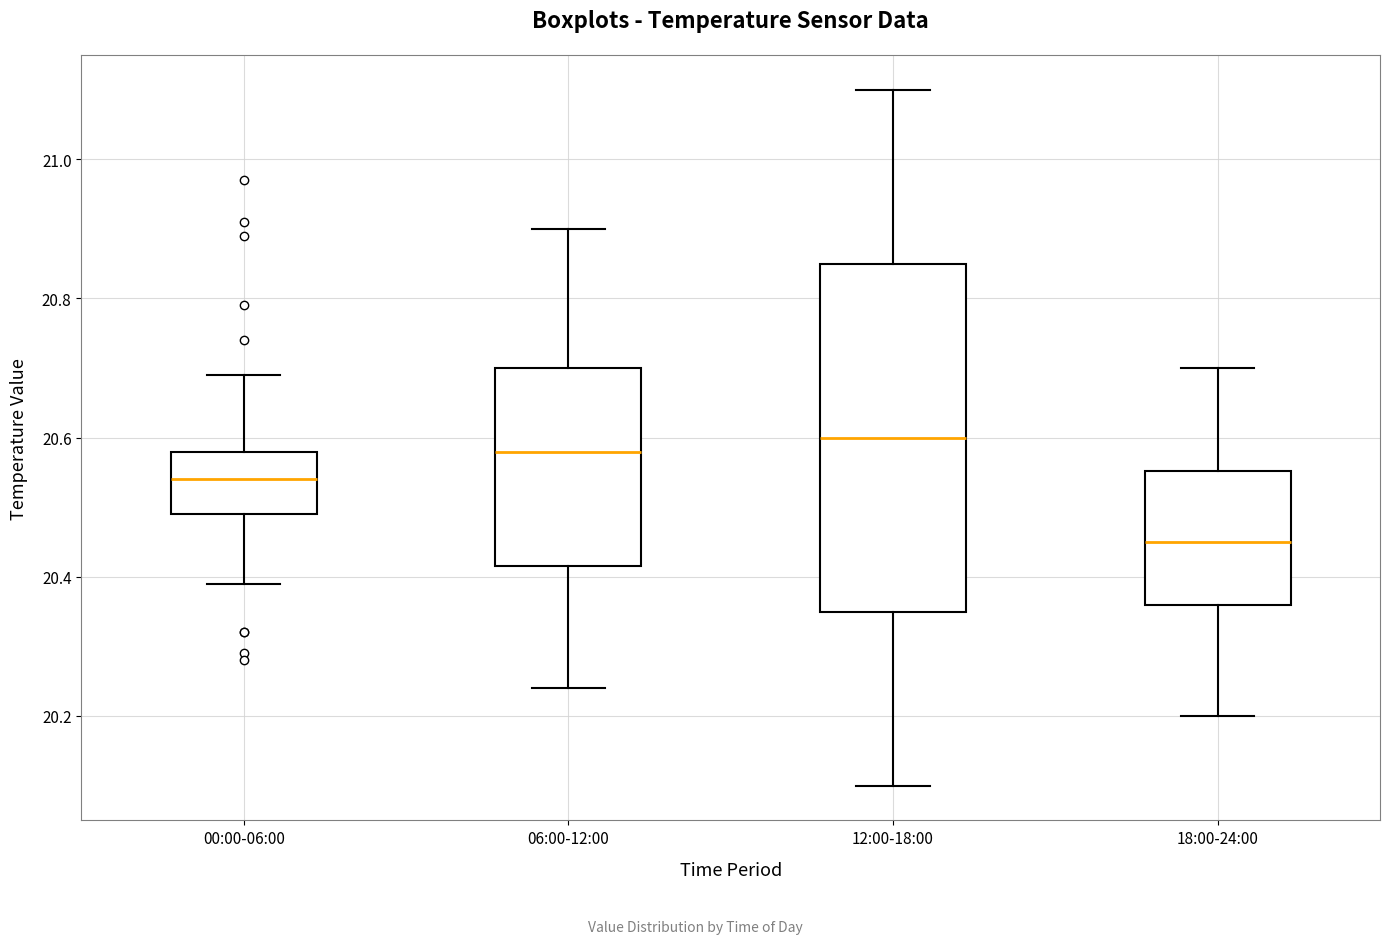

Reading left to right, transcribe this box plot: for each box, give where its median line is, the range the box spans, and where its two whiskers end, as read against the y-axis. The values are not printed on the chart, so give them approximately, as read against the axis.

00:00-06:00: median 20.54, box 20.50 to 20.58, whiskers 20.40 to 20.70
06:00-12:00: median 20.58, box 20.42 to 20.70, whiskers 20.24 to 20.90
12:00-18:00: median 20.60, box 20.36 to 20.86, whiskers 20.10 to 21.10
18:00-24:00: median 20.46, box 20.36 to 20.56, whiskers 20.20 to 20.70